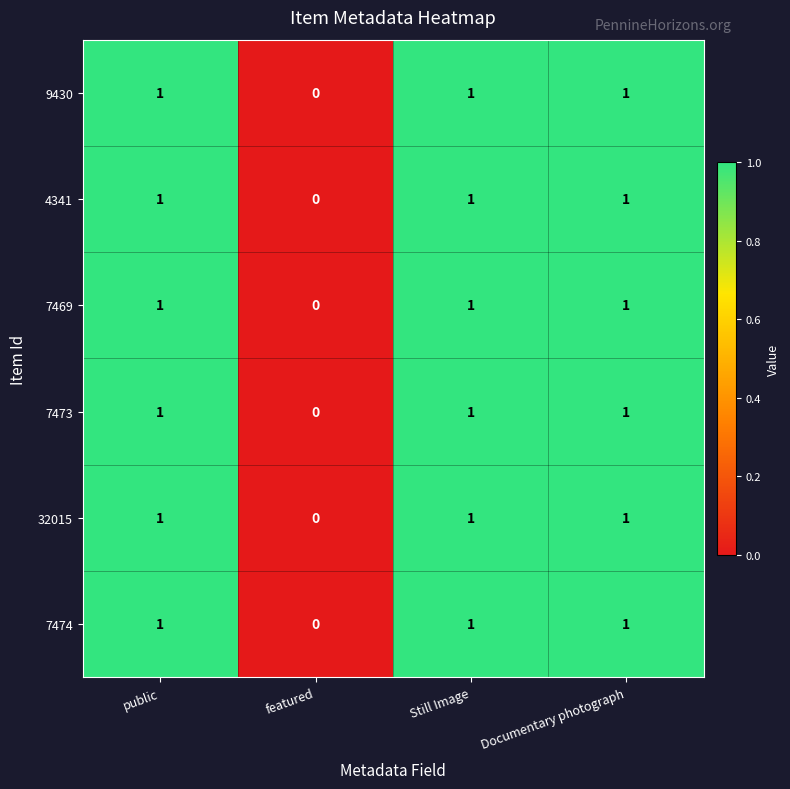

How many categories are shown in the chart?

4